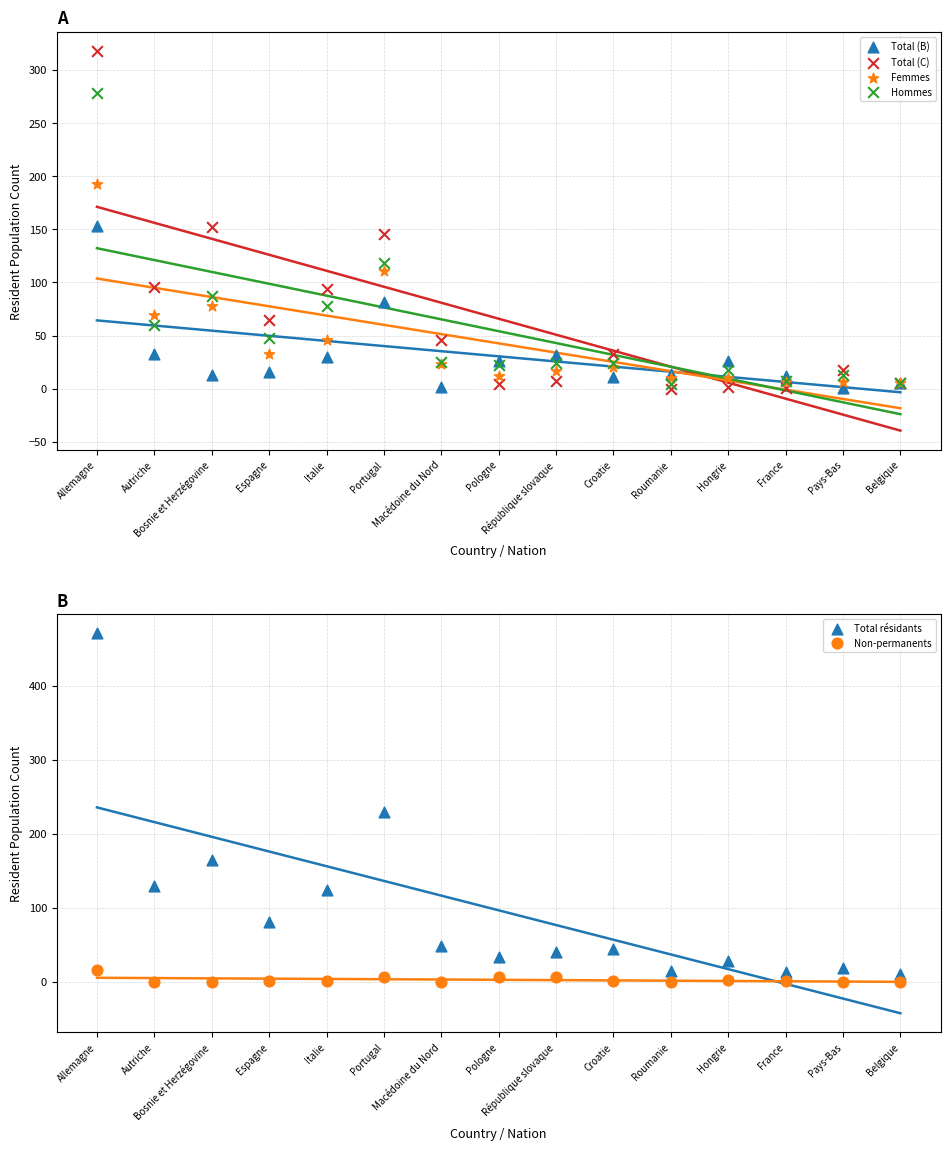

Which series contains the lowest Y value?

Total (C)